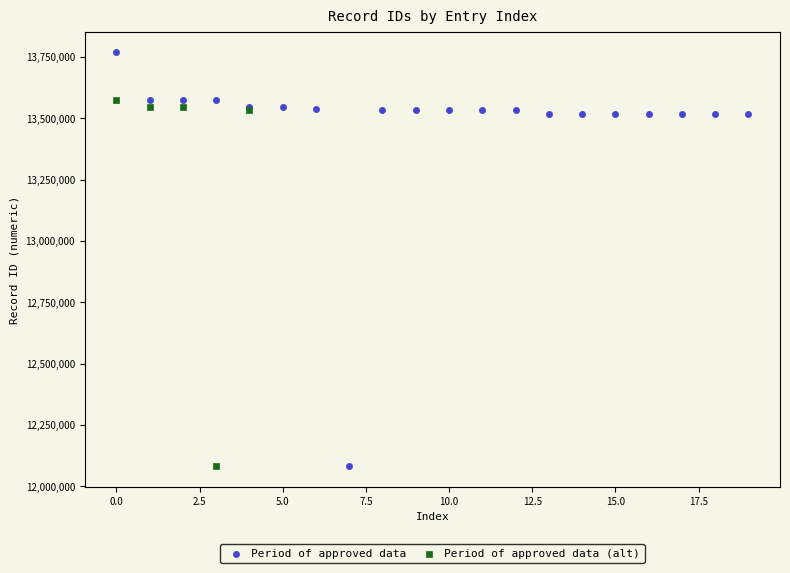

Which series reaches the maximum Y coordinate?

Period of approved data